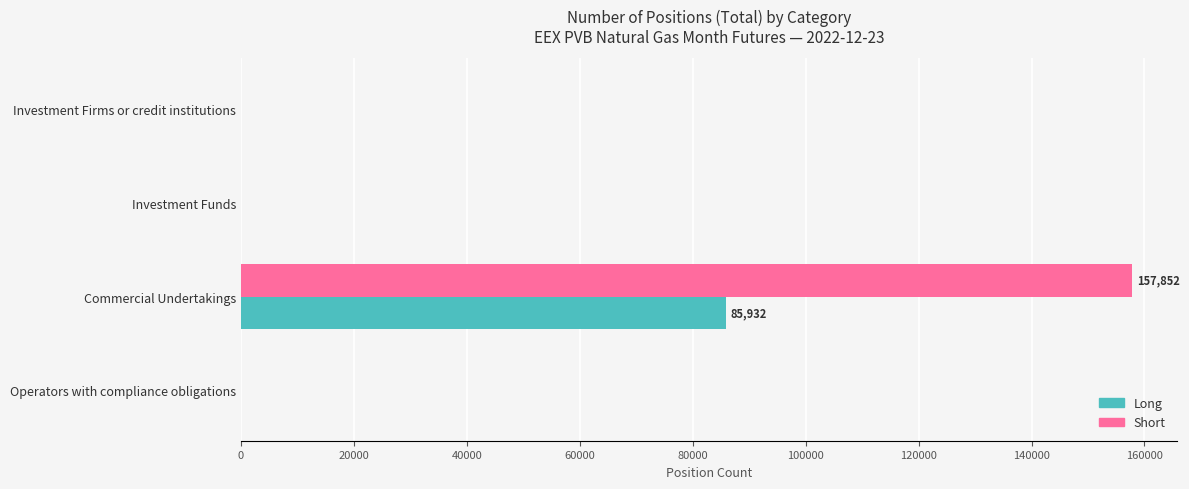

What is the highest value of the Long series?

85932